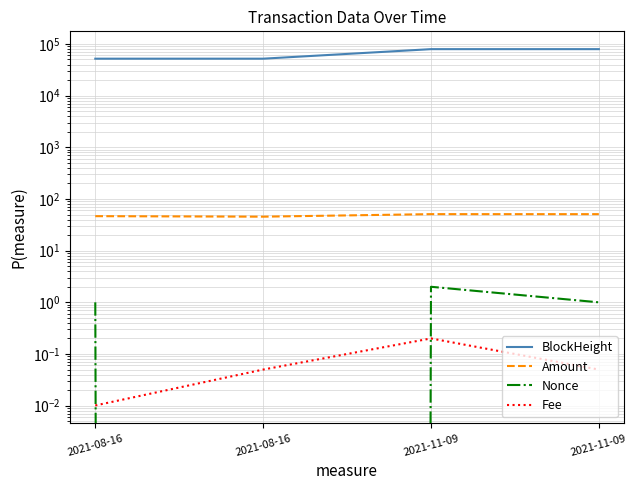

What is the difference between the highest and lowest values at 2021-11-09?

79293.8